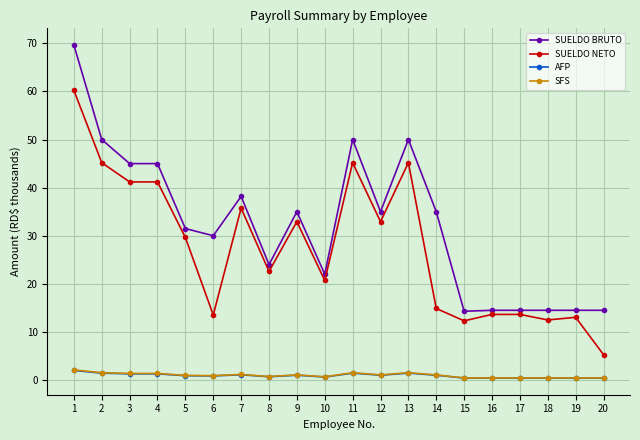

What is the sum of the SUELDO BRUTO values at 8 and 14?

59.0